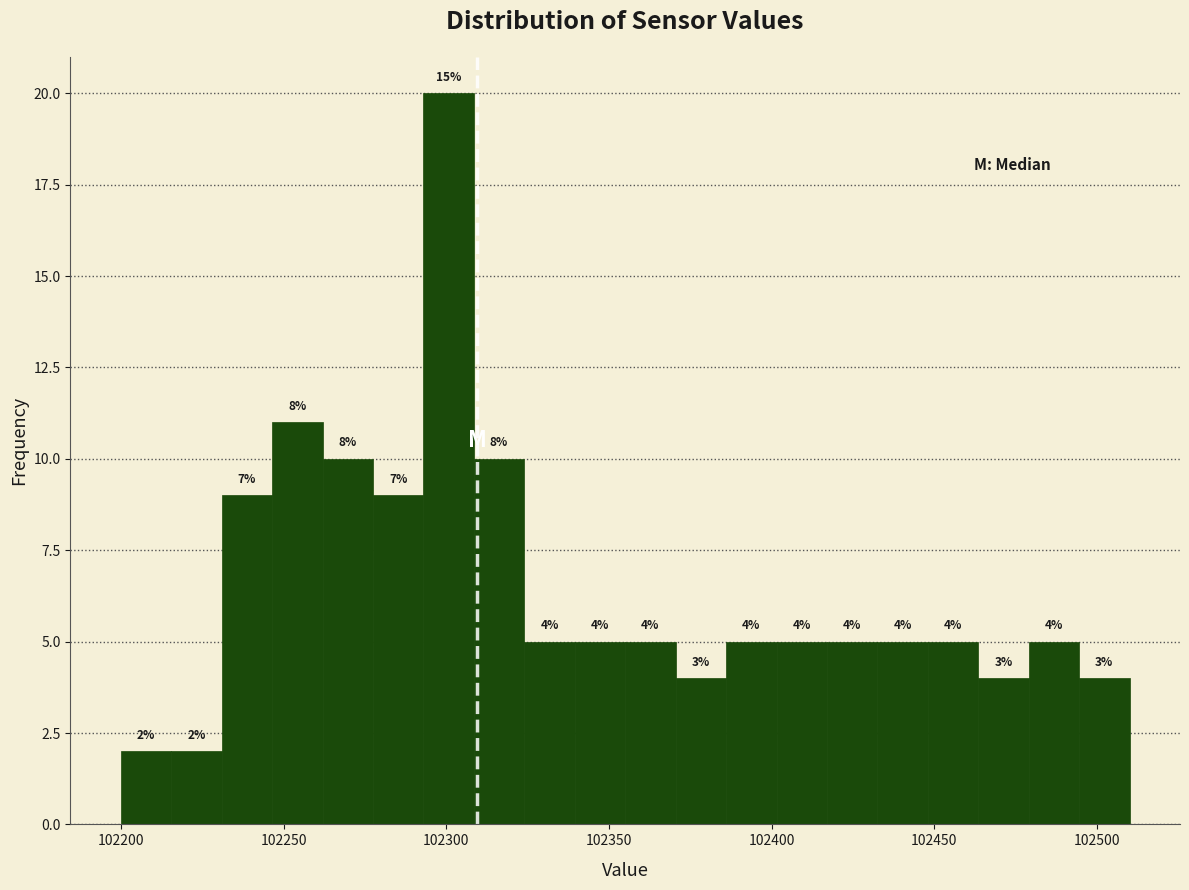

Around what value on the x-axis is the tallest bar? Give the approximate position of its centre, as read against the axis.

102300